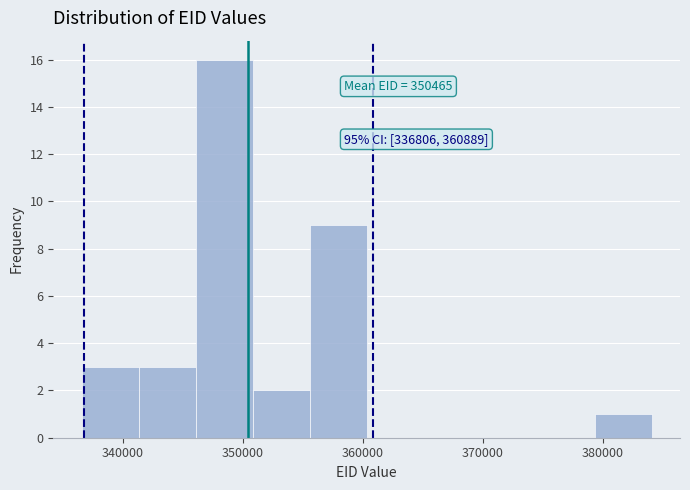

Which range on the x-axis has the tallest bar?

346000 to 351000